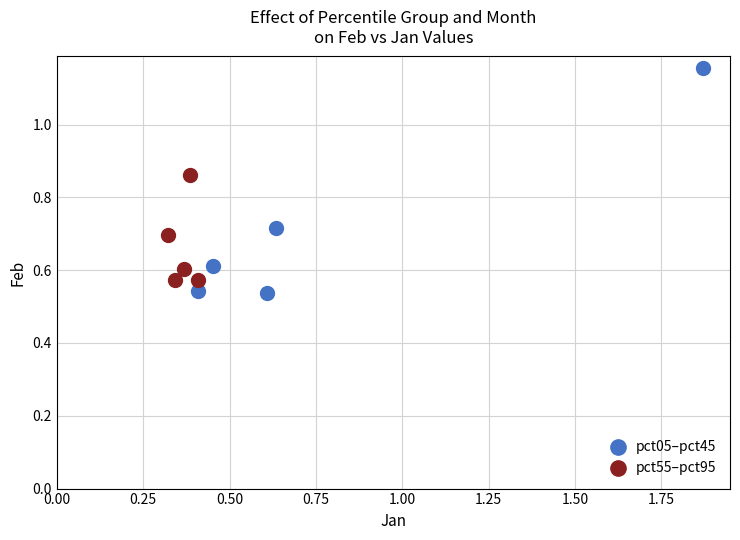

Which series has the widest spread of Y values?

pct05–pct45